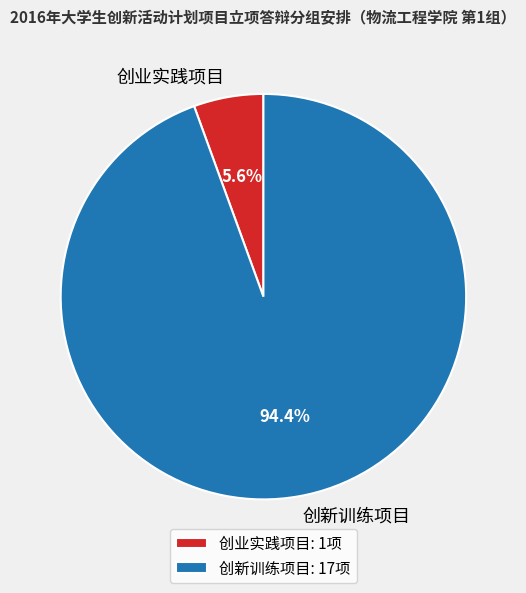

True or false: 创业实践项目 accounts for 1% of the total.

False